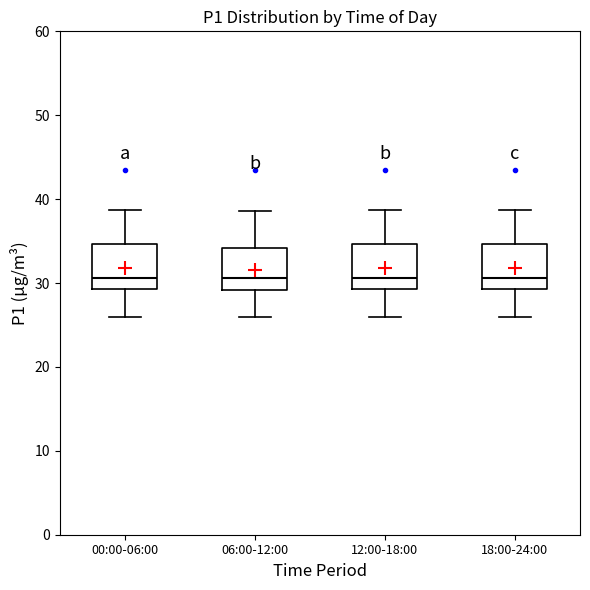

Reading left to right, transcribe this box plot: for each box, give where its median line is, the range the box spans, and where its two whiskers end, as read against the y-axis. The values are not printed on the chart, so give them approximately, as read against the axis.

00:00-06:00: median 31, box 29 to 35, whiskers 26 to 39
06:00-12:00: median 31, box 29 to 34, whiskers 26 to 39
12:00-18:00: median 31, box 29 to 35, whiskers 26 to 39
18:00-24:00: median 31, box 29 to 35, whiskers 26 to 39